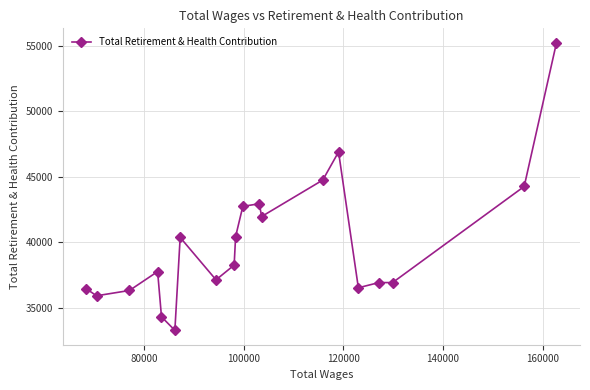

What is the greatest value displayed?

55237